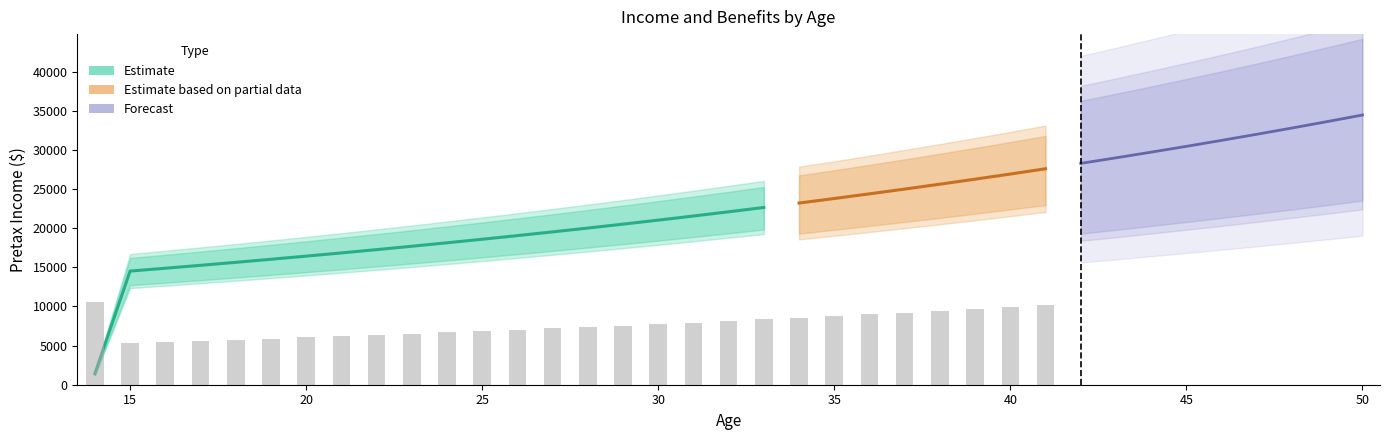

How many series are shown in this chart?

4